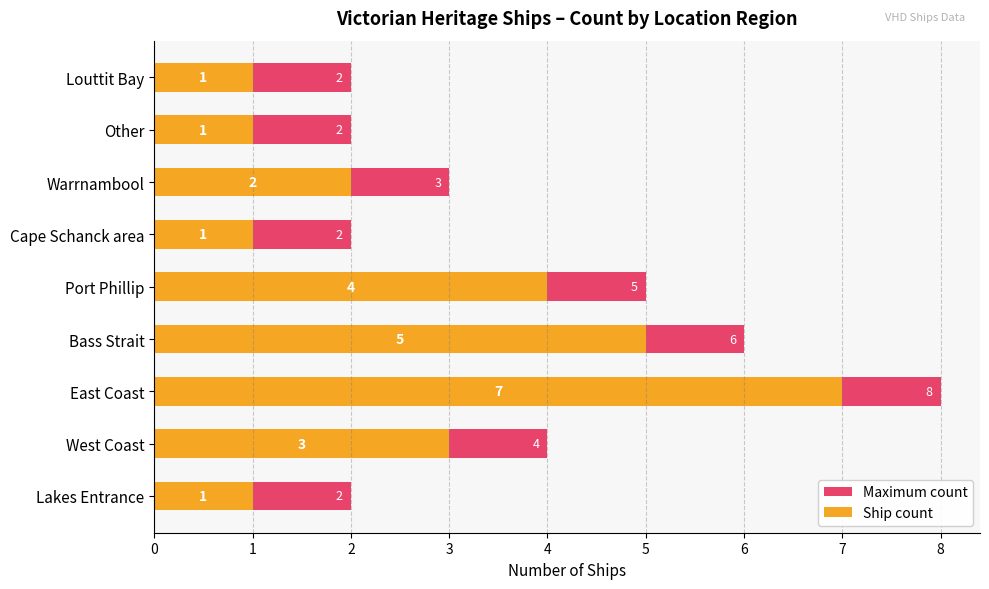

True or false: Maximum count has a value of 3 at Lakes Entrance.

False